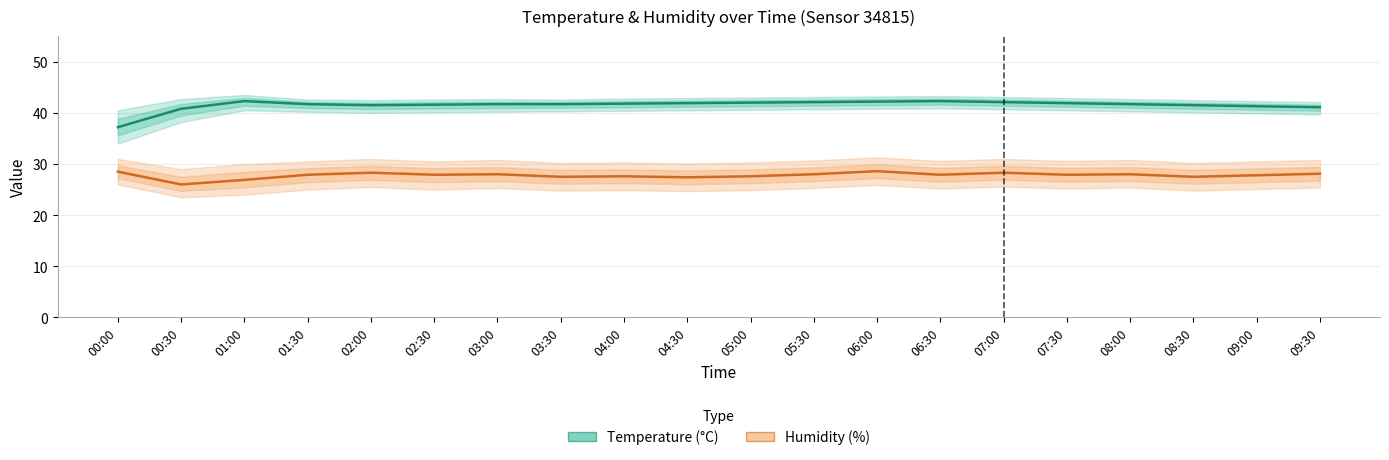

Rank the series by their maximum value, from lowest to highest.

Humidity (%), Temperature (°C)